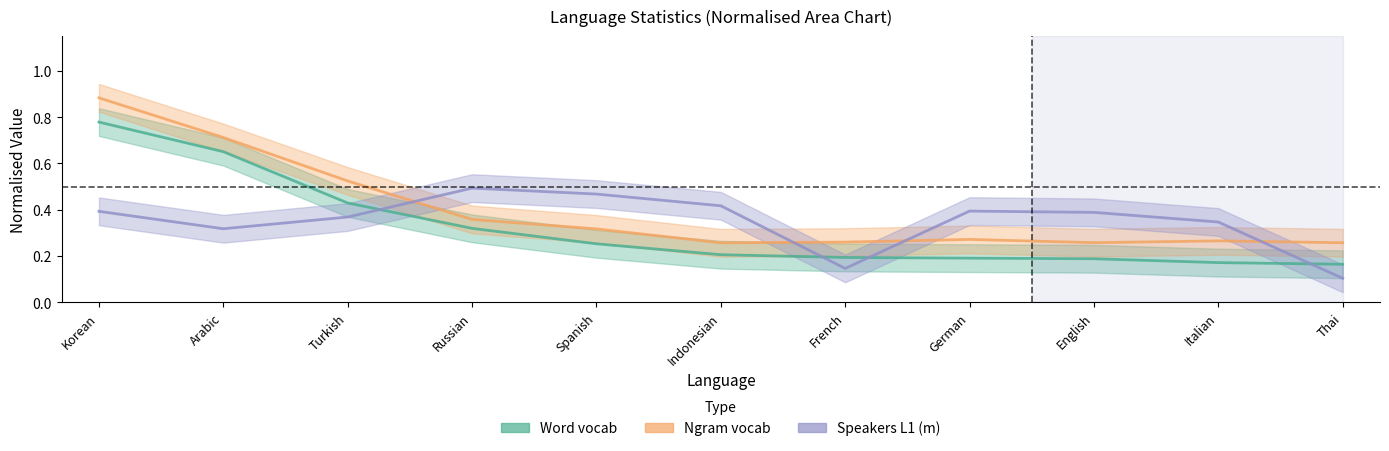

True or false: Word vocab has more than 0 points higher than both neighbors.

False